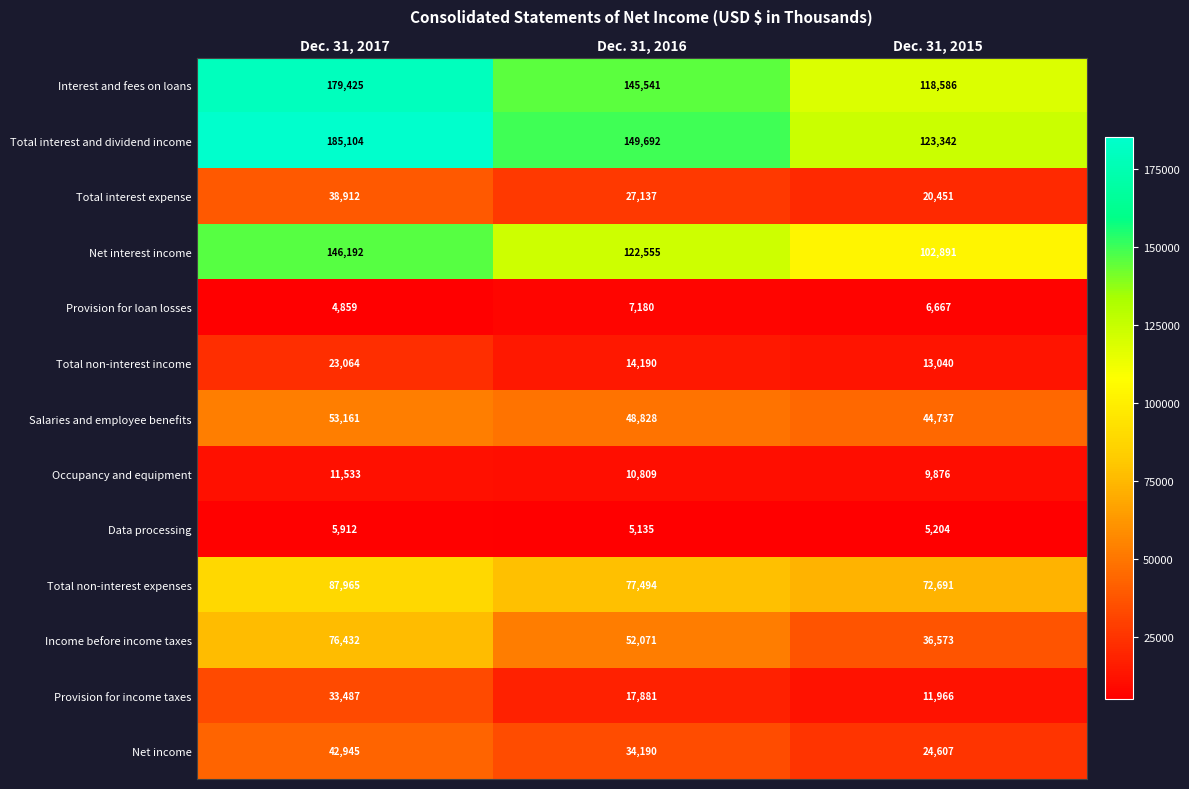

Is it true that Total interest and dividend income equals 123342 at Dec. 31, 2015?

True